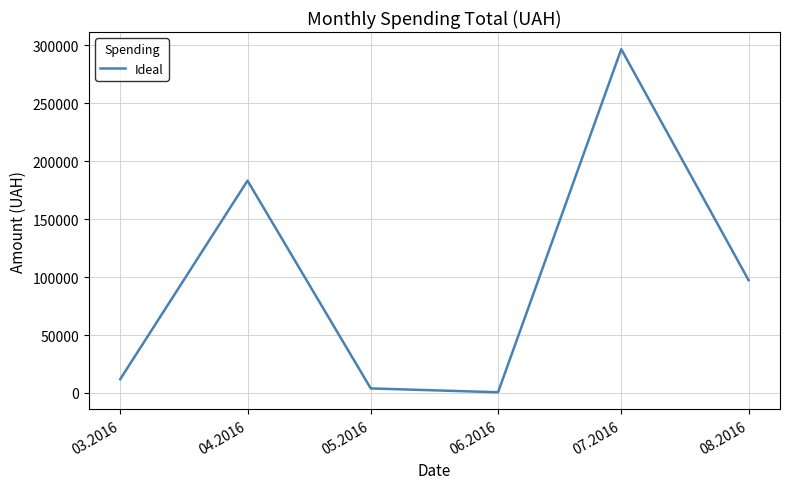

Count the number of categories in the chart.

6